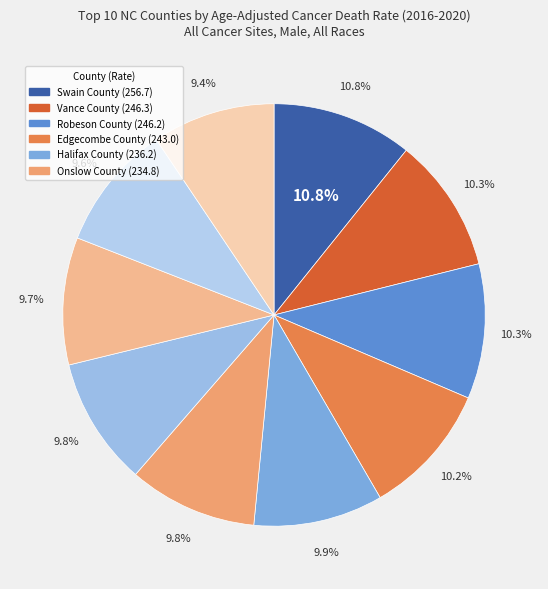

Count the number of slices in the pie.

10